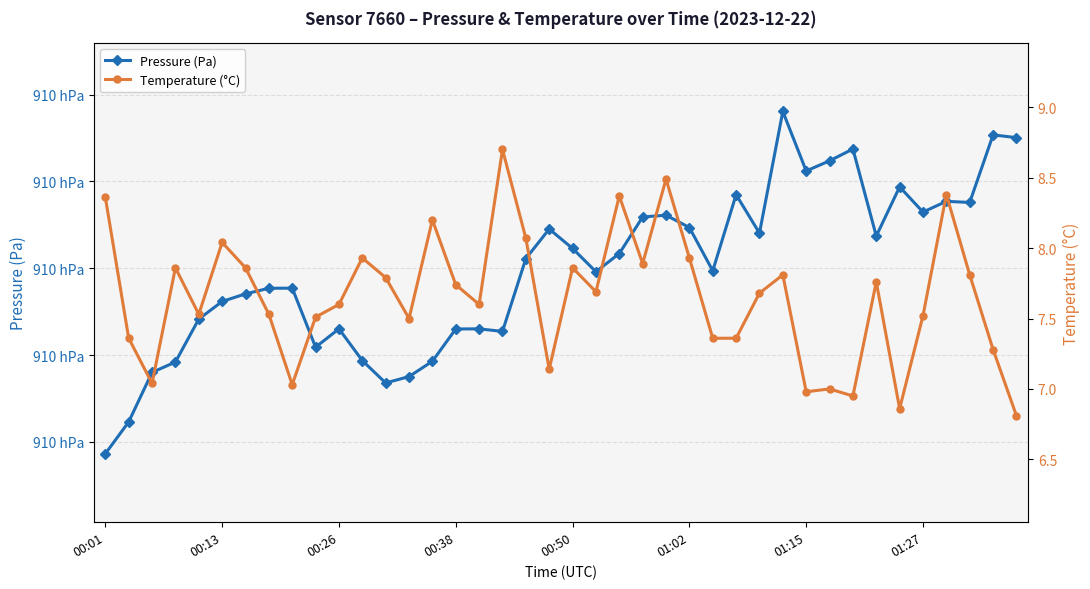

True or false: Pressure (Pa) and Temperature (°C) intersect in this chart.

False